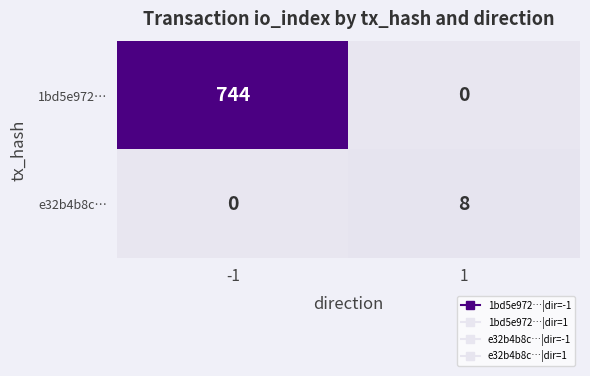

At which category is the sum across all series the highest?

-1